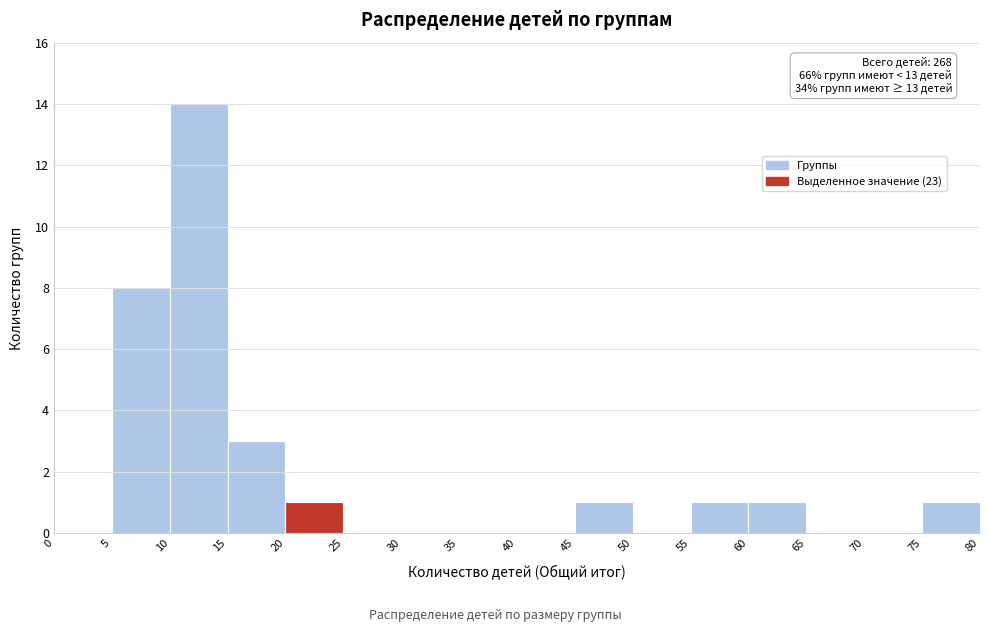

Which range on the x-axis has the tallest bar?

10 to 15